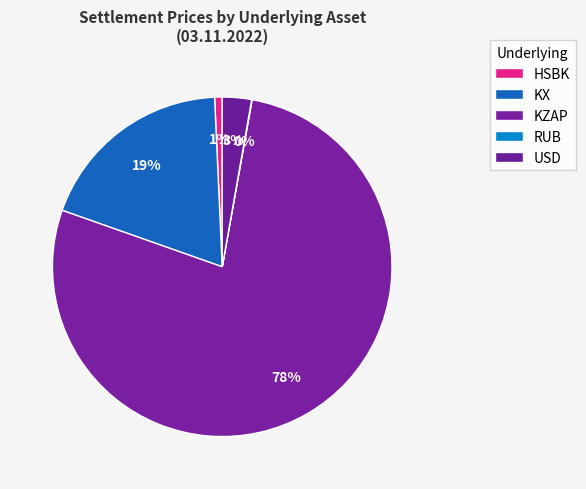

Which slice represents more than half of the pie?

KZAP